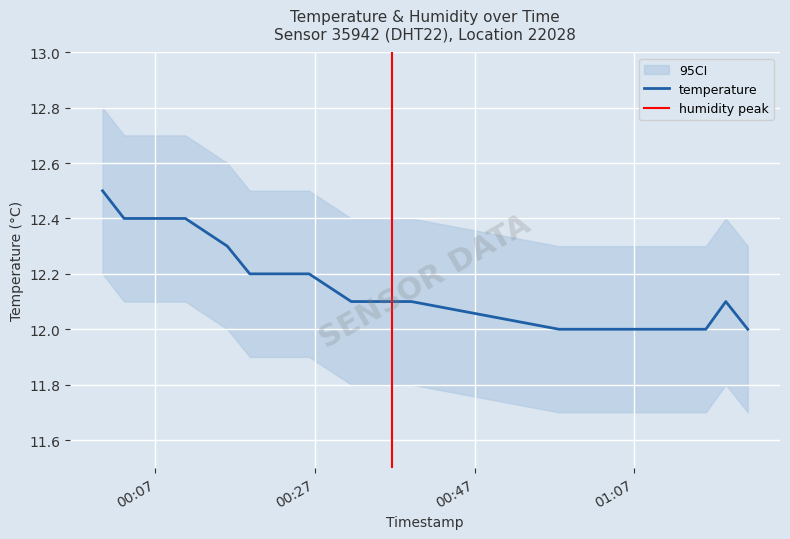

Which has a higher value, 2022-09-09T00:03:04 or 2022-09-09T00:31:32?

2022-09-09T00:03:04